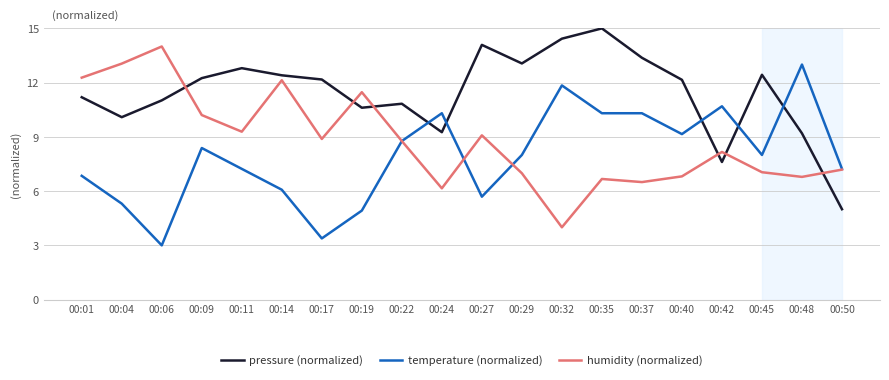

What is the sum of all humidity (normalized) values?

175.5